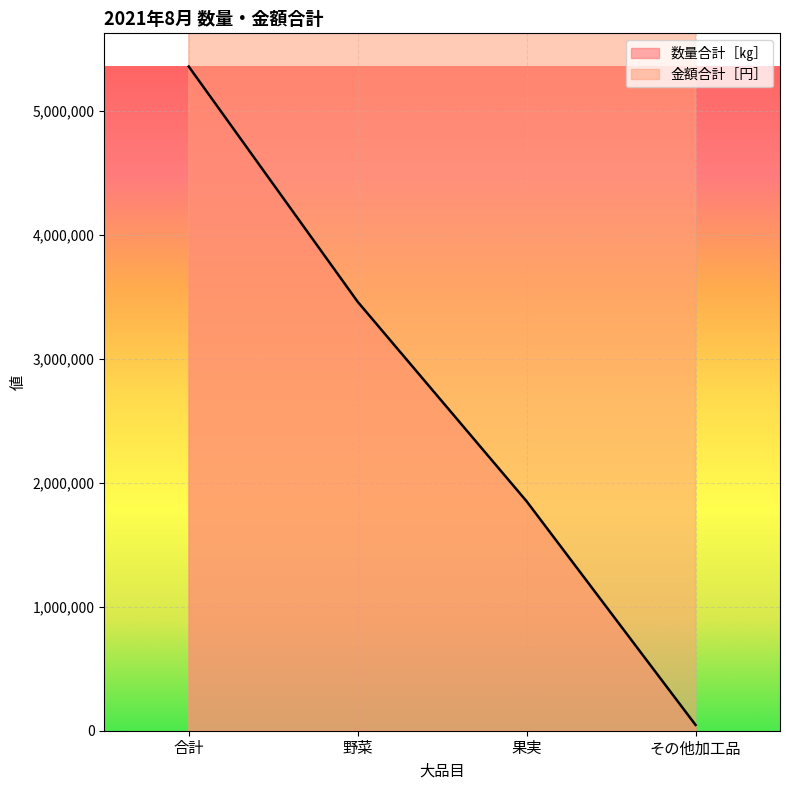

What is the minimum value for 数量合計［㎏］?

46843